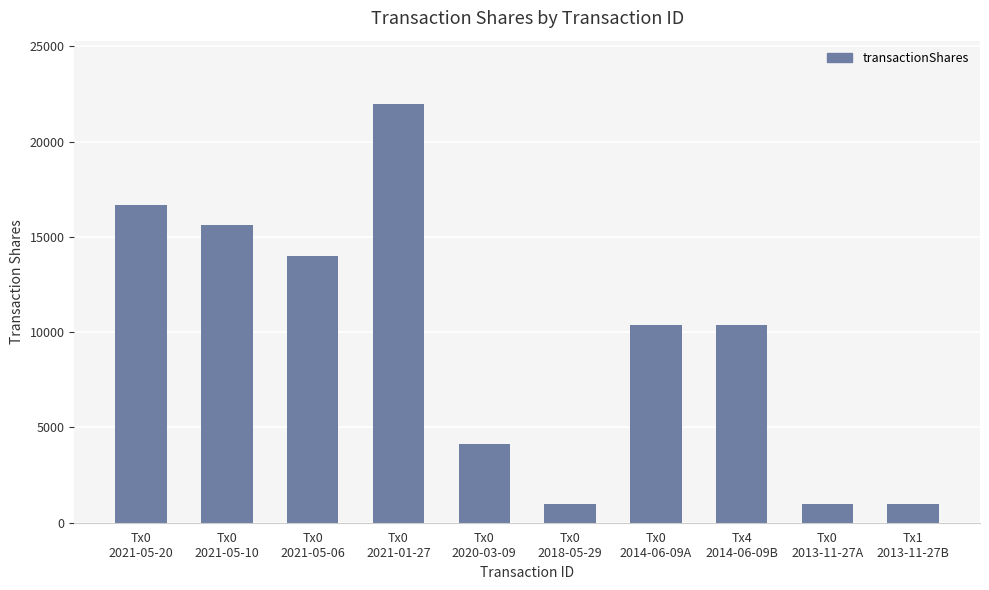

What is the minimum value shown in the chart?

1000